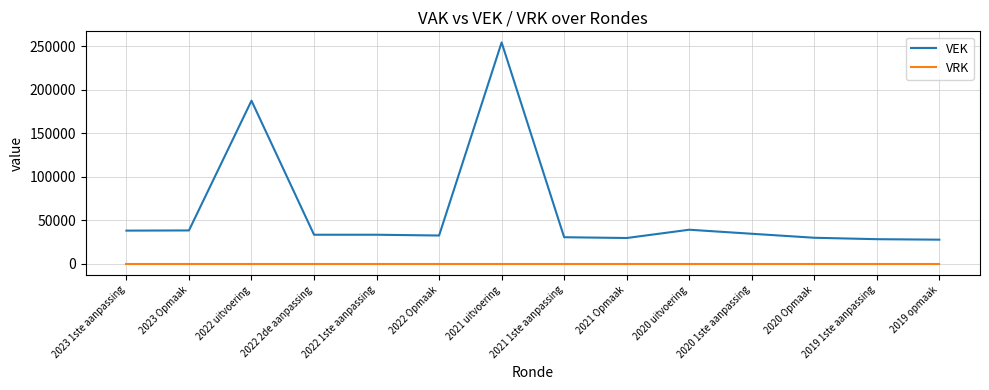

True or false: VEK and VRK cross at least once.

False